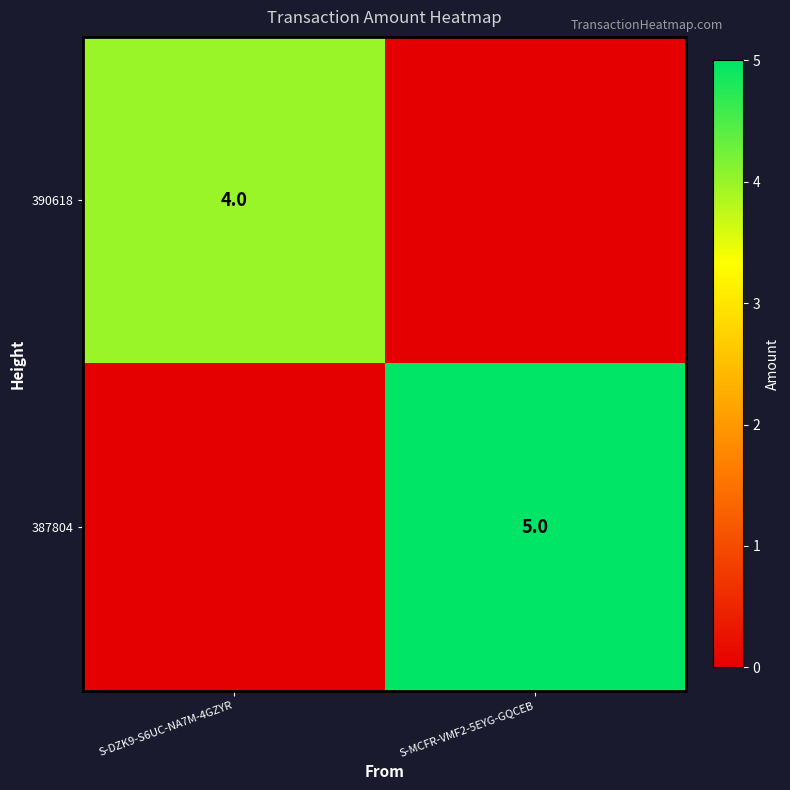

The value of 387804 at S-MCFR-VMF2-5EYG-GQCEB is 5. True or false?

True